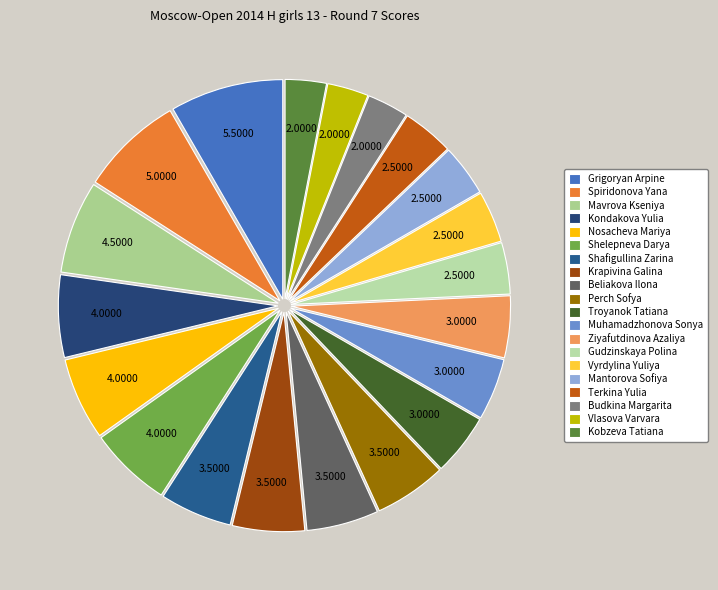

To the nearest percent, what is the difference between the Vyrdylina Yuliya and Krapivina Galina slice percentages?

2%